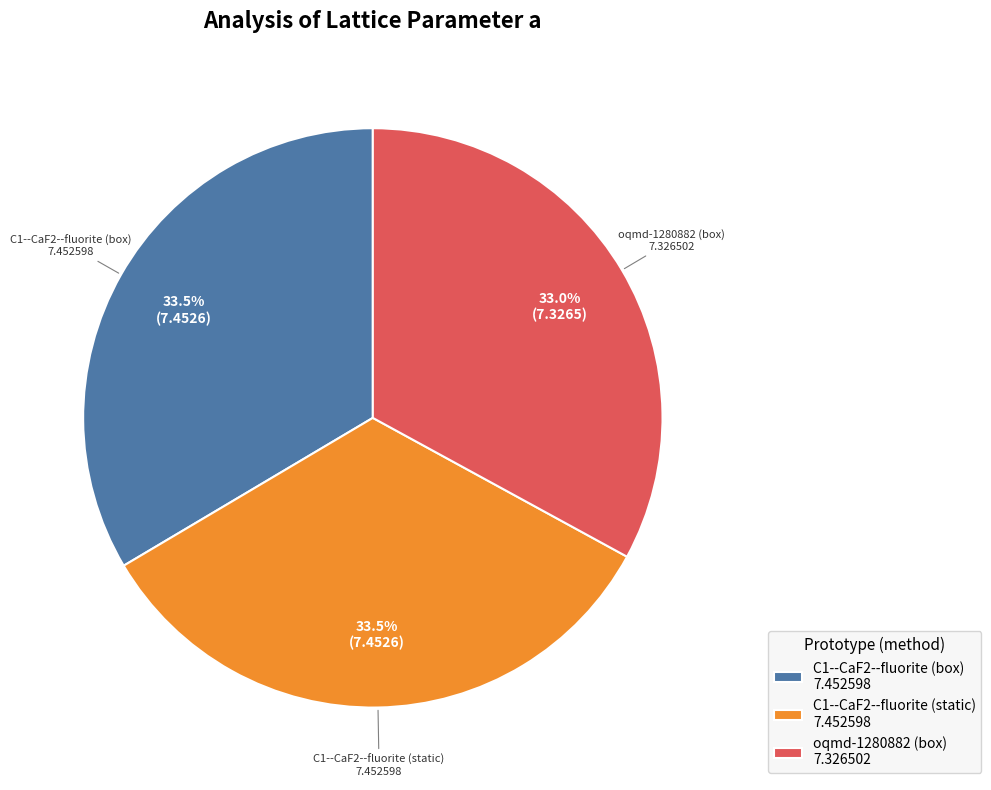

What is the ratio of the value at C1--CaF2--fluorite (static) 7.452598 to the value at C1--CaF2--fluorite (box) 7.452598?

1.0